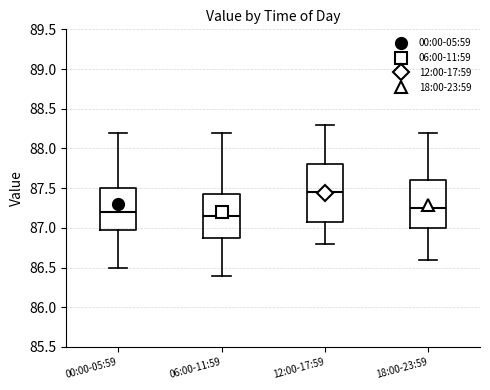

Which box is the tallest, from its lower edge to its upper edge?

12:00-17:59